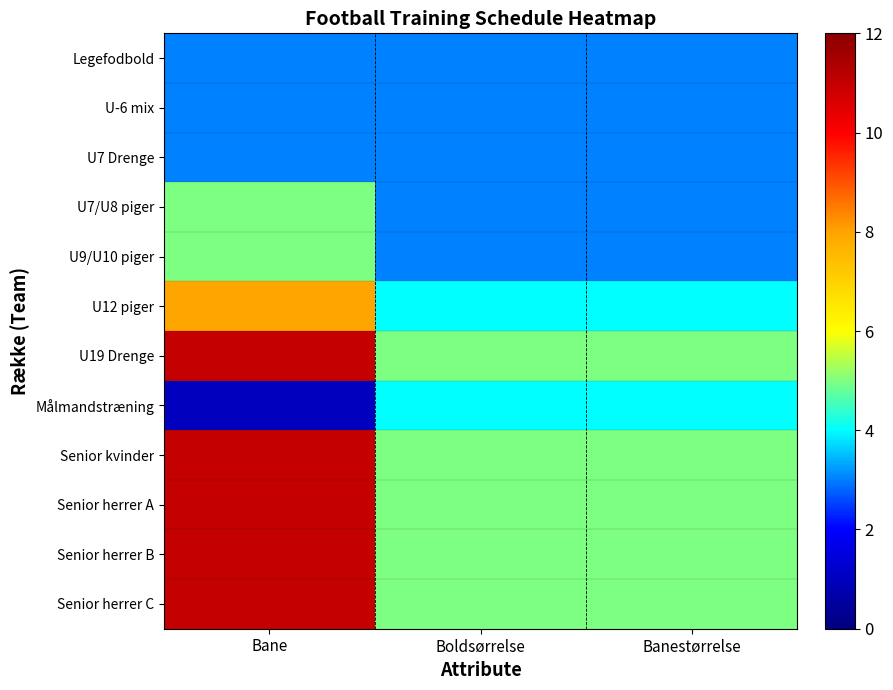

At which category does the chart reach its peak across all series?

Bane